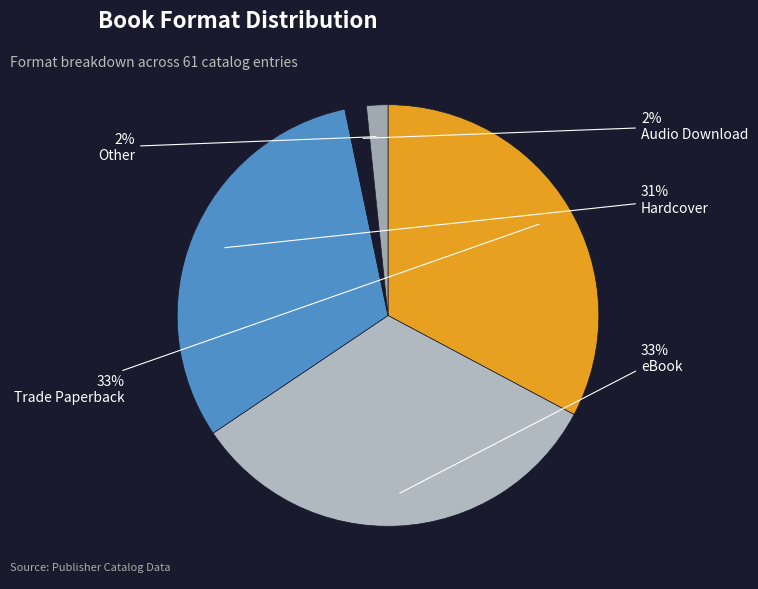

What is the change in value from eBook to Other?

-19